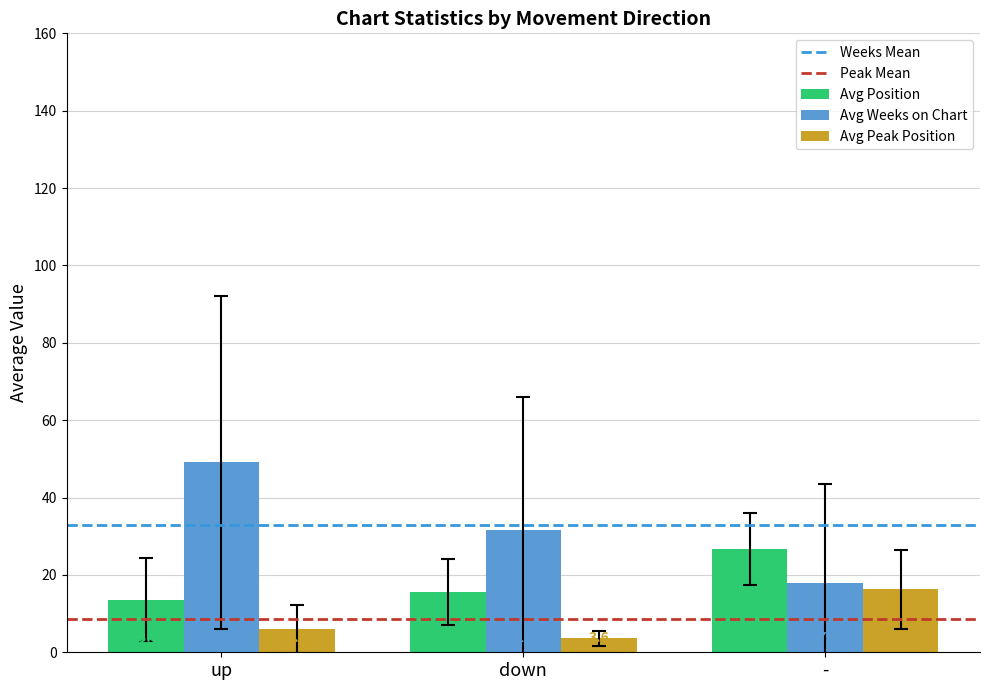

Rank the categories by Avg Weeks on Chart value from lowest to highest.

-, down, up